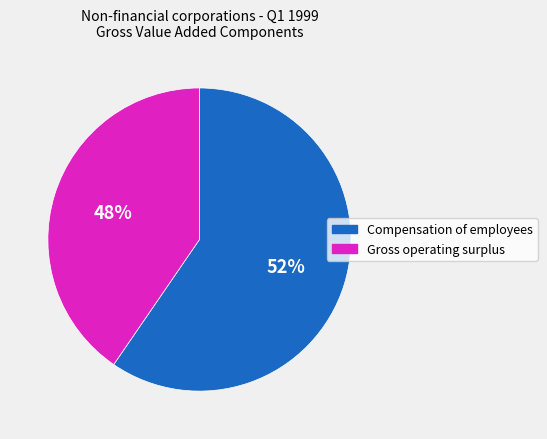

The Gross operating surplus slice represents 26% of the pie. True or false?

False